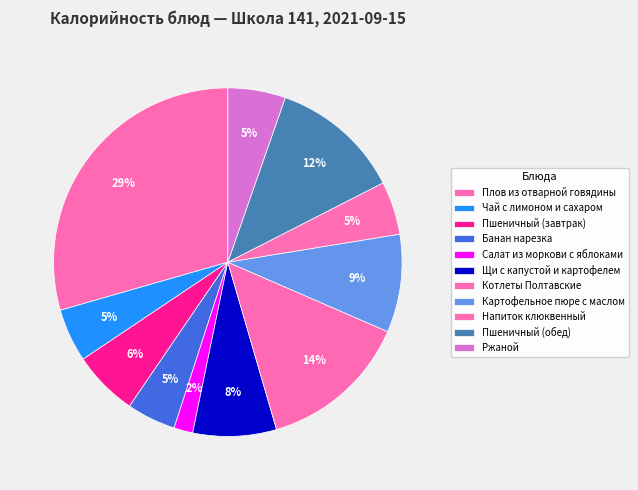

Is it true that Напиток клюквенный is 5% of the pie?

True